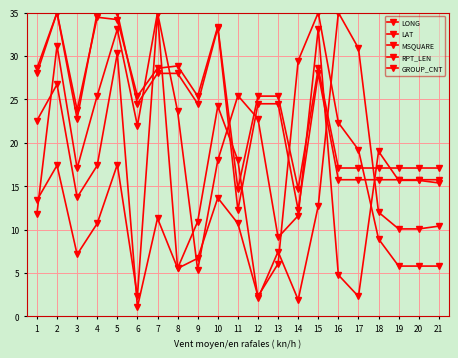

What is the value of the LAT point at the 2nd from the left?

26.7